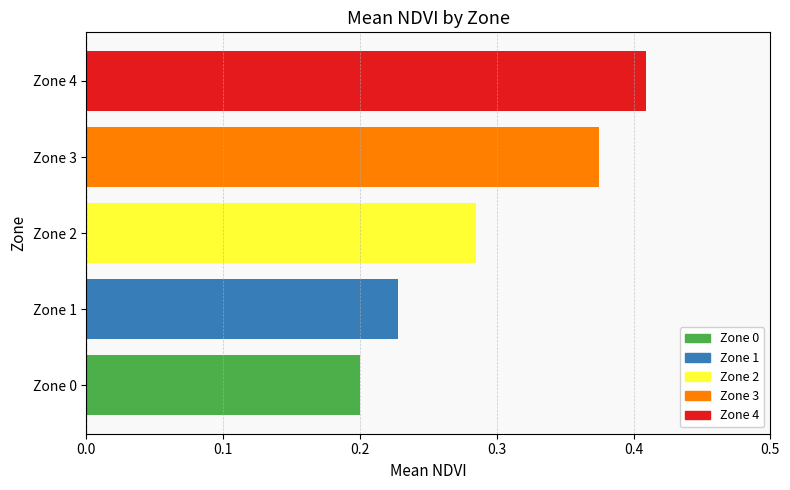

Rank the categories by value from lowest to highest.

Zone 0, Zone 1, Zone 2, Zone 3, Zone 4